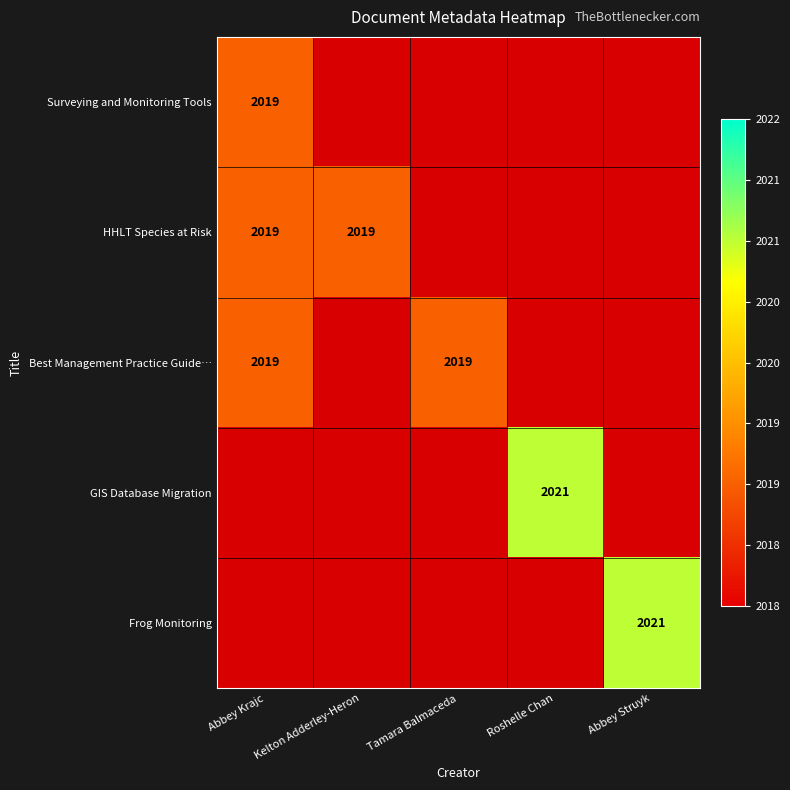

How many distinct data groups are displayed?

5